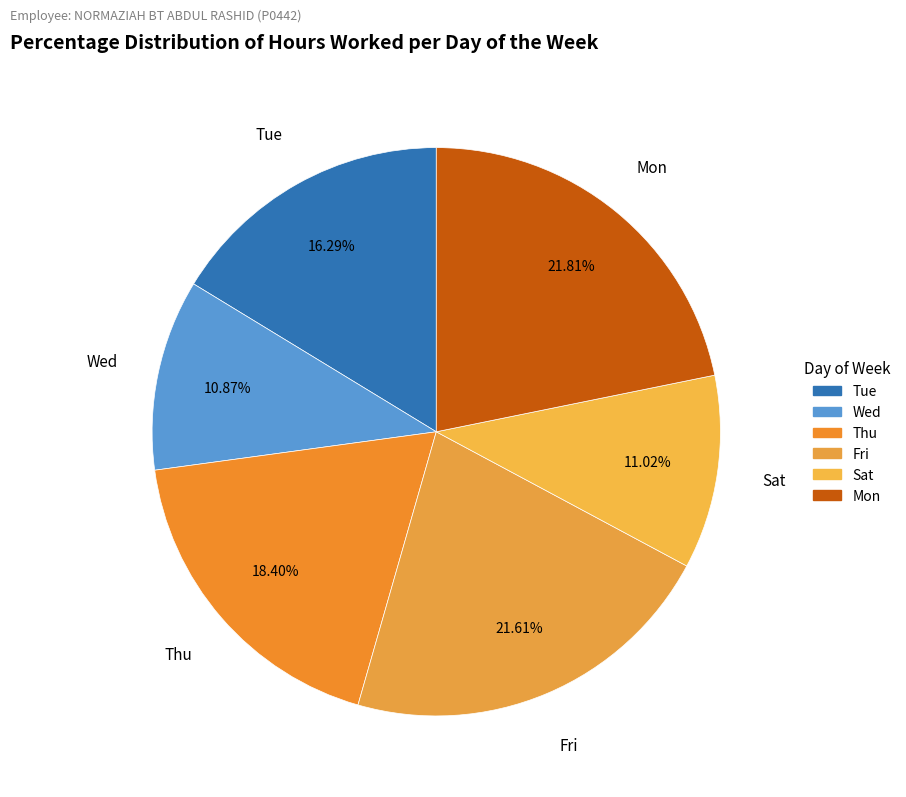

How many segments does this pie chart have?

6